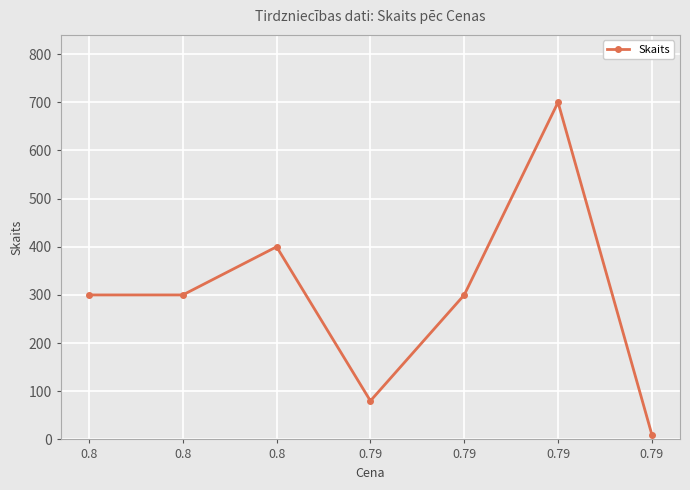

Count the values in the range 80 to 400.

5